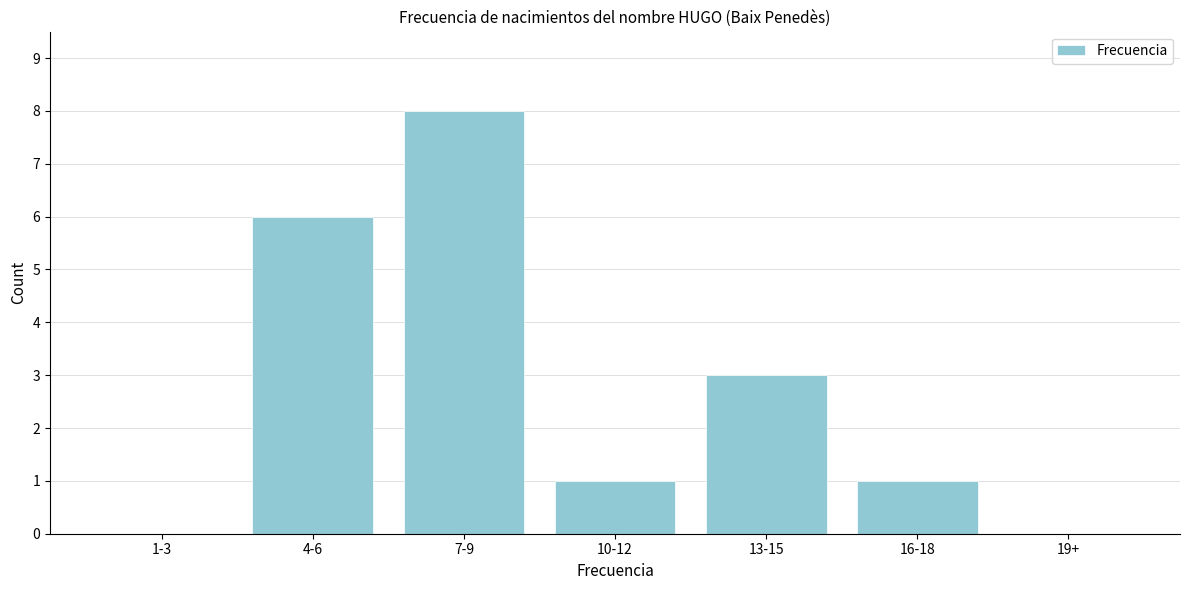

Reading left to right, list all the values displayed in this chart.

1-3=0	4-6=6	7-9=8	10-12=1	13-15=3	16-18=1	19+=0